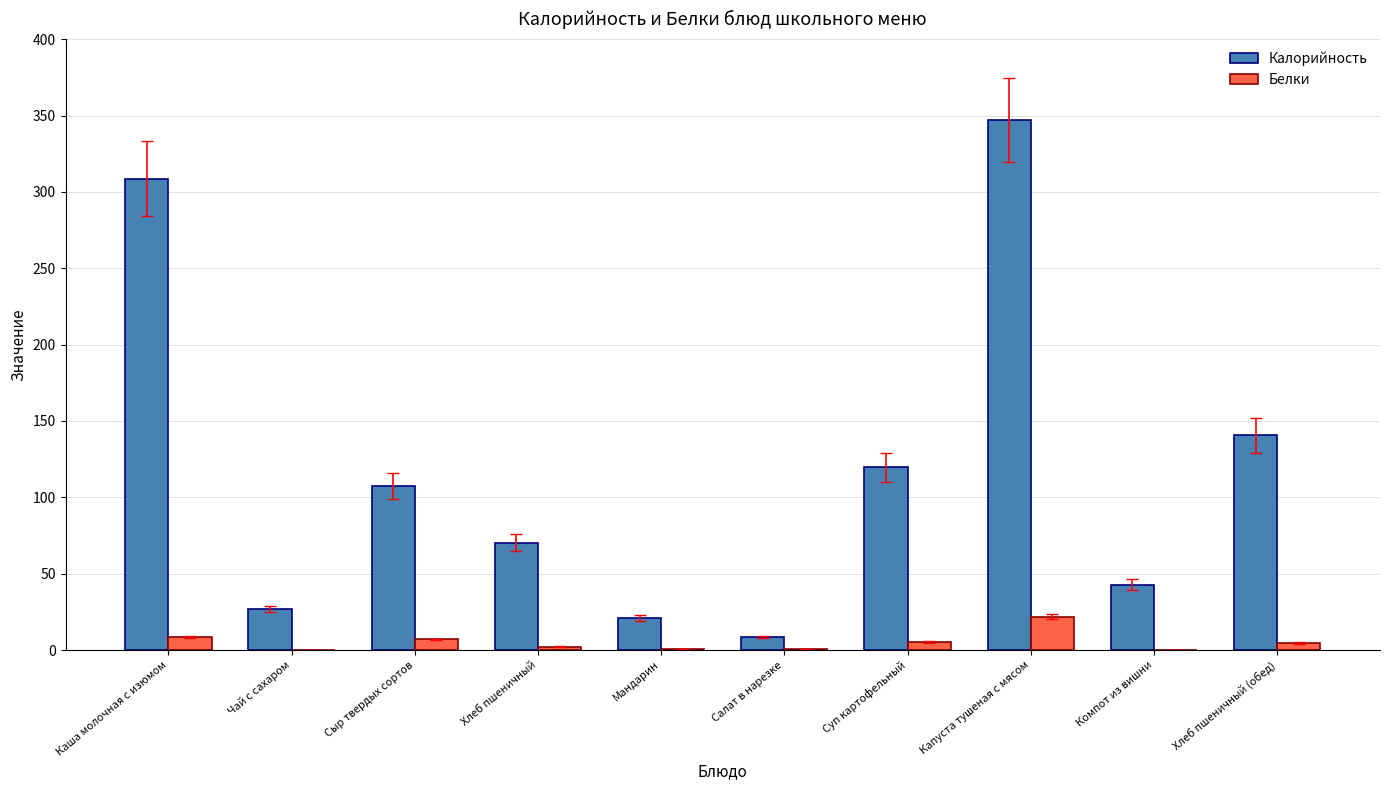

Is it true that Калорийность equals 80.0 at Каша молочная с изюмом?

False